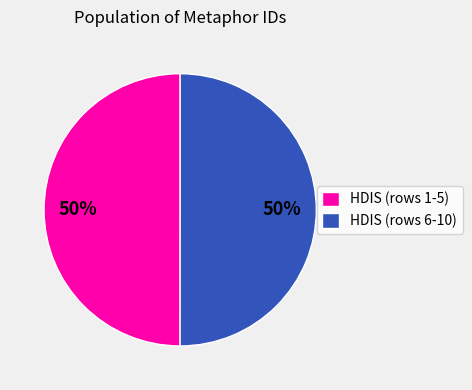

What percentage is the HDIS (rows 1-5) slice, to the nearest percent?

50%